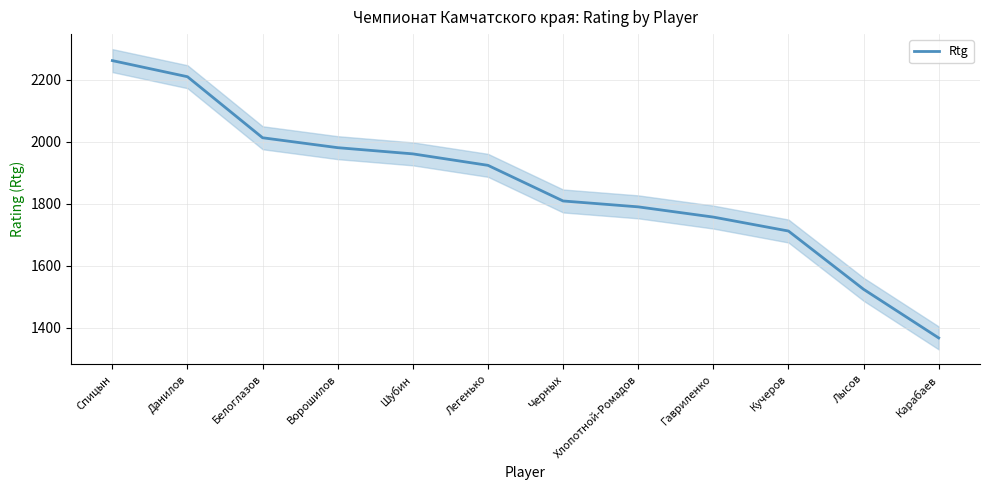

At which label is the value closest to 1814?

Черных